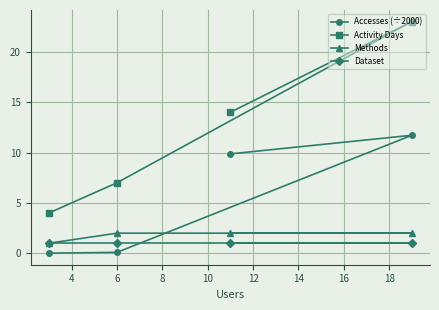

What is the total value across all series at 6?

10.1